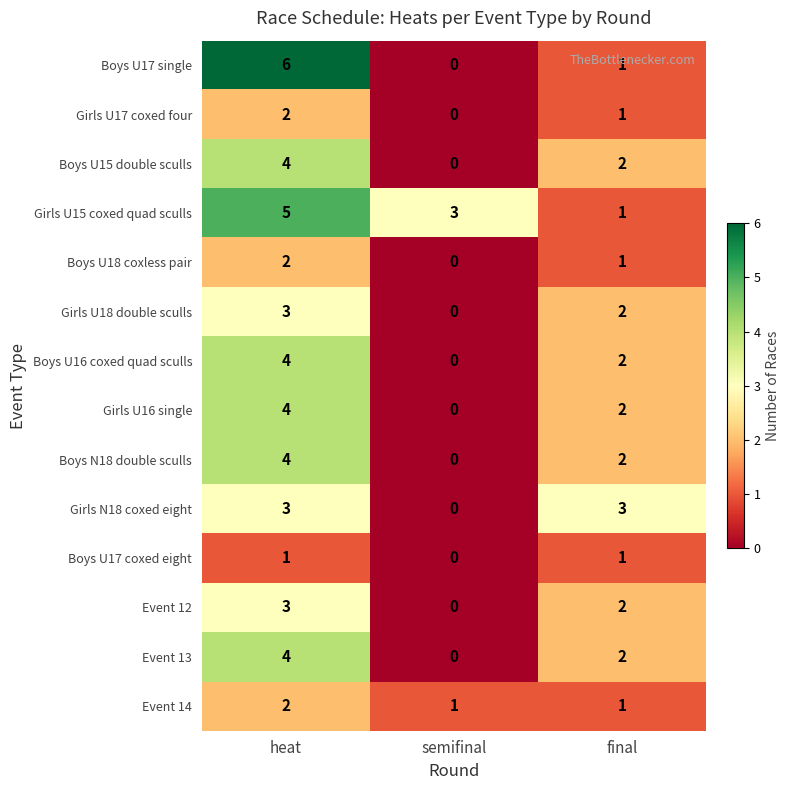

At which label is Boys U17 coxed eight closest to 0?

semifinal